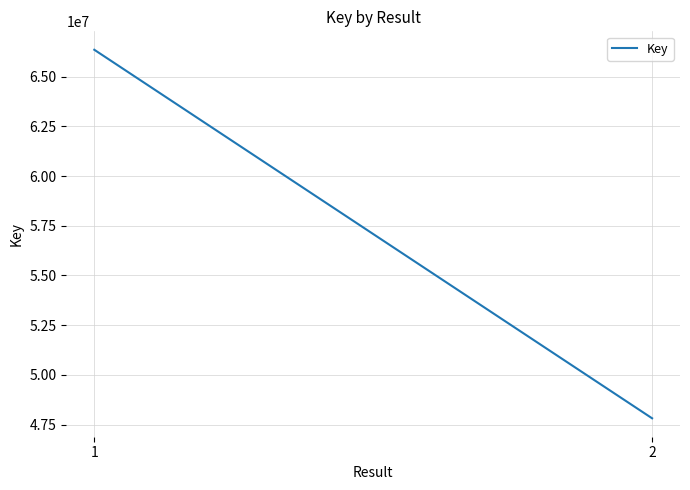

Which has a higher value, 2 or 1?

1